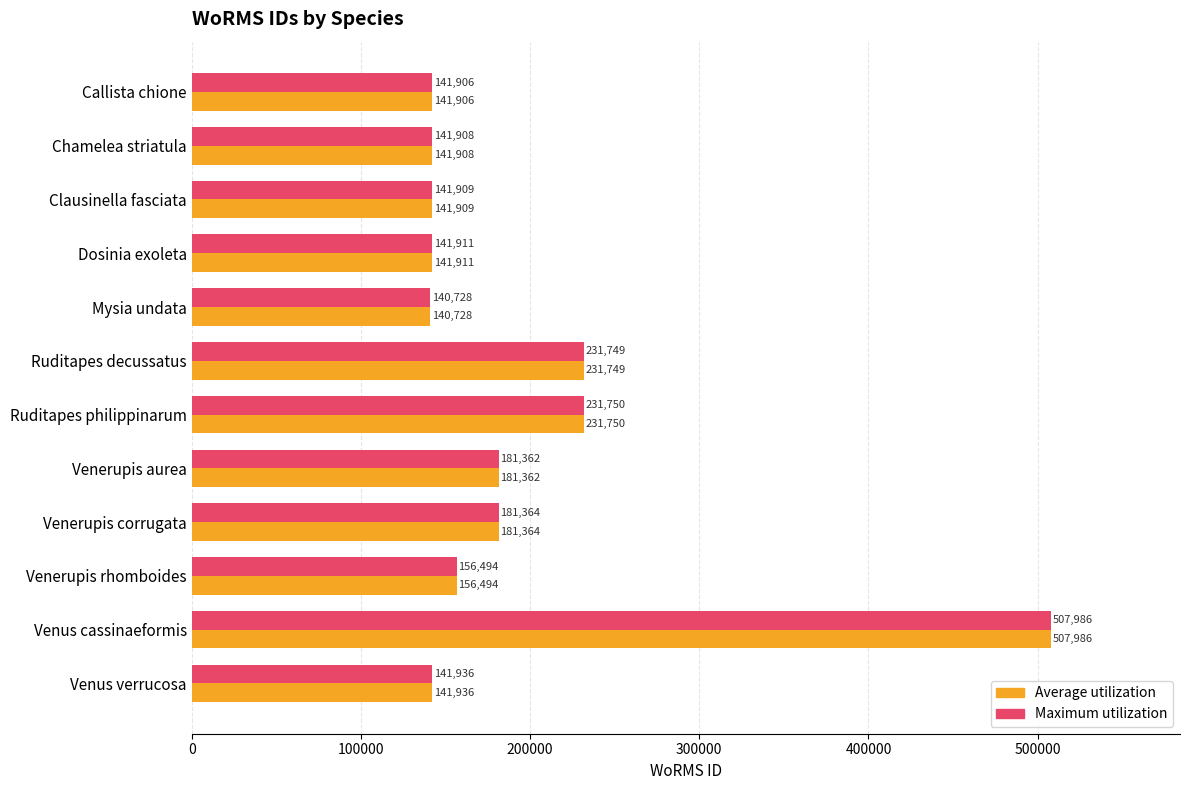

What is the sum of all Maximum utilization values?

2341003